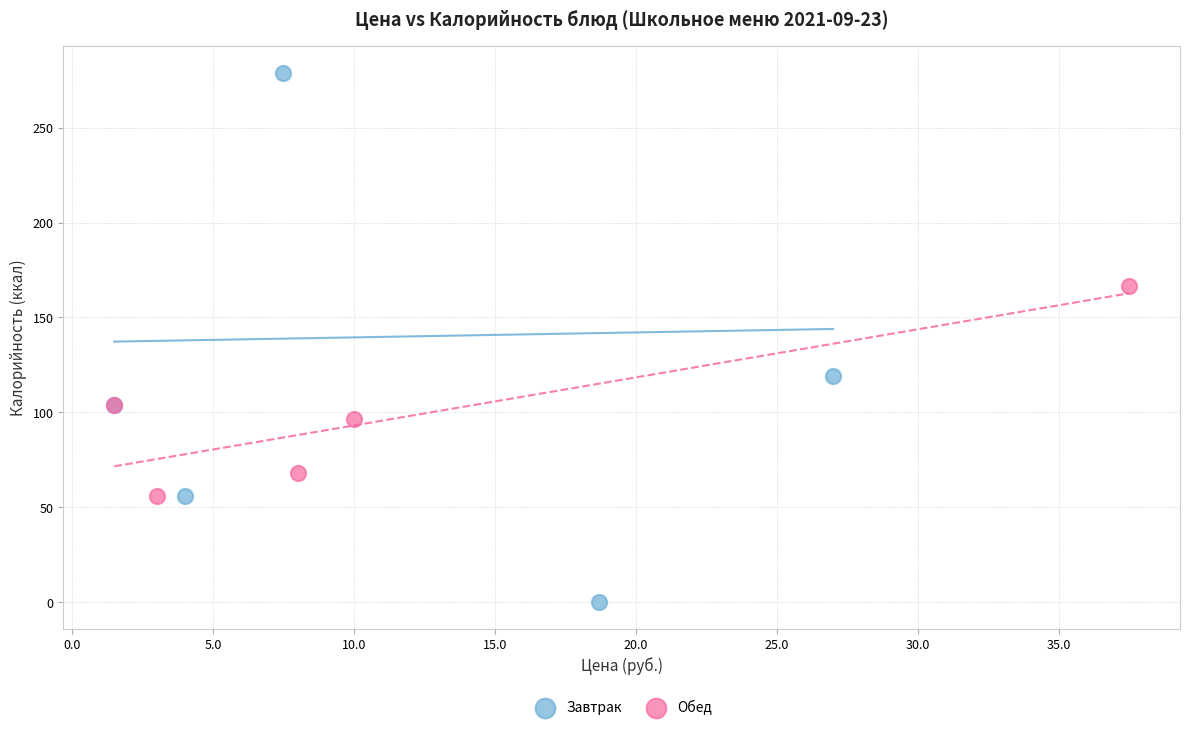

What are all the series names shown in the legend?

Завтрак, Обед